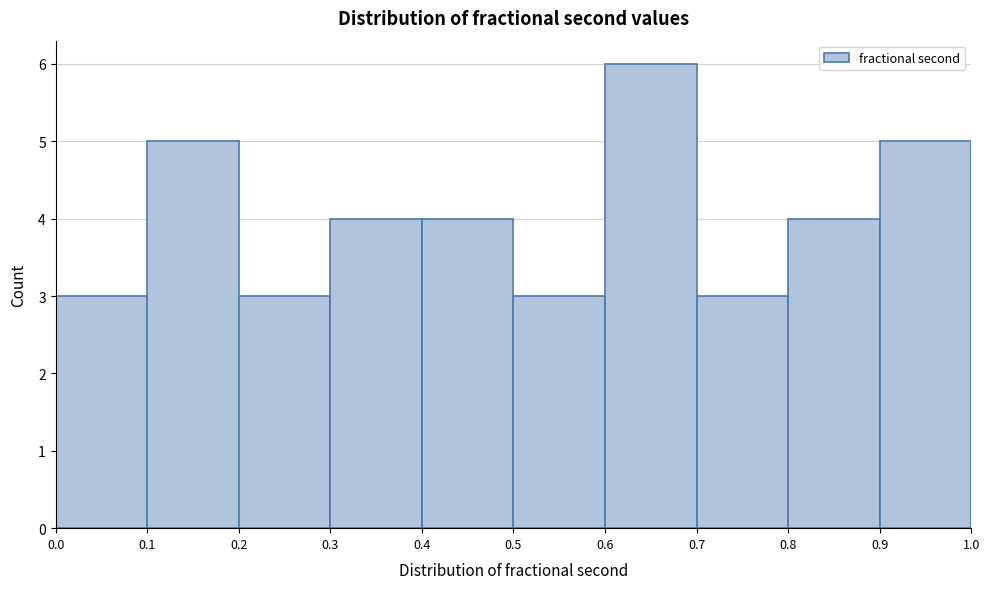

Reading left to right, list every bar in this chart as the range it spans on the x-axis followed by its height. The values are not printed on the chart, so give them approximately, as read against the axis.

0.0 to 0.1: 3
0.1 to 0.2: 5
0.2 to 0.3: 3
0.3 to 0.4: 4
0.4 to 0.5: 4
0.5 to 0.6: 3
0.6 to 0.7: 6
0.7 to 0.8: 3
0.8 to 0.9: 4
0.9 to 1.0: 5